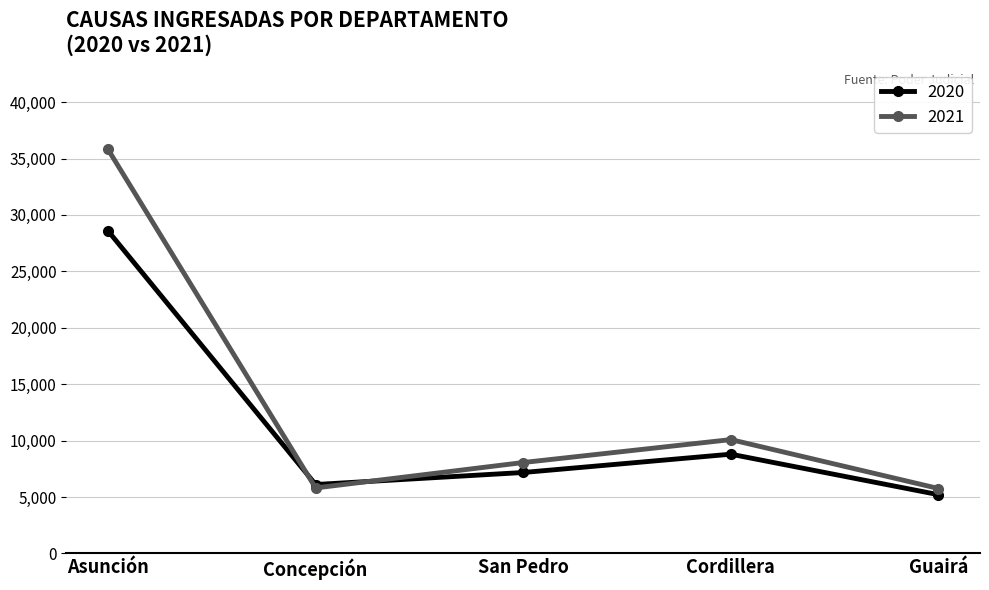

Which series has the largest total across all categories?

2021